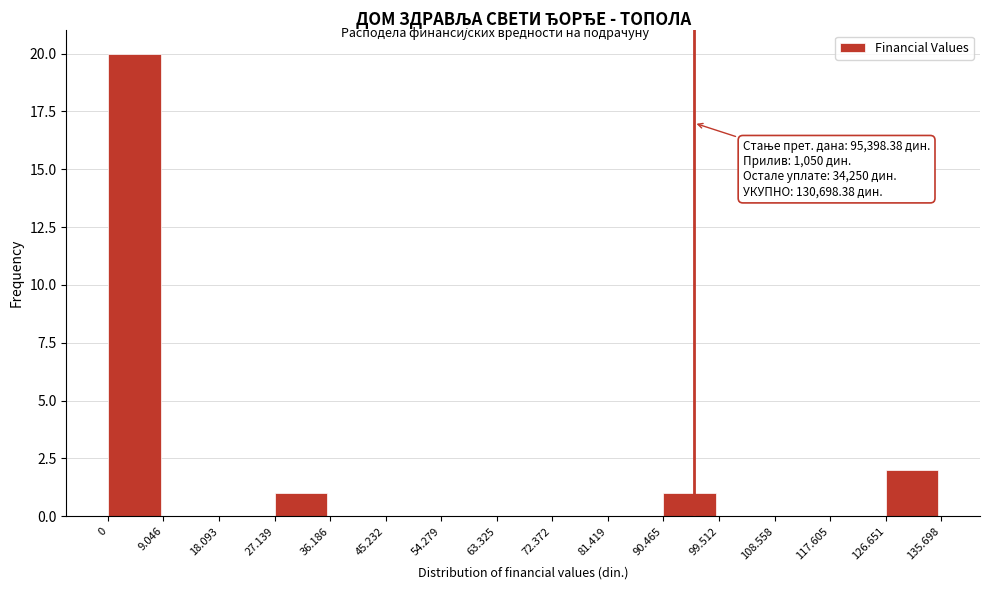

Reading left to right, what are all the values shown in this chart?

0=20	9.046=0	18.093=0	27.139=1	36.186=0	45.232=0	54.279=0	63.325=0	72.372=0	81.419=0	90.465=1	99.512=0	108.558=0	117.605=0	126.651=2